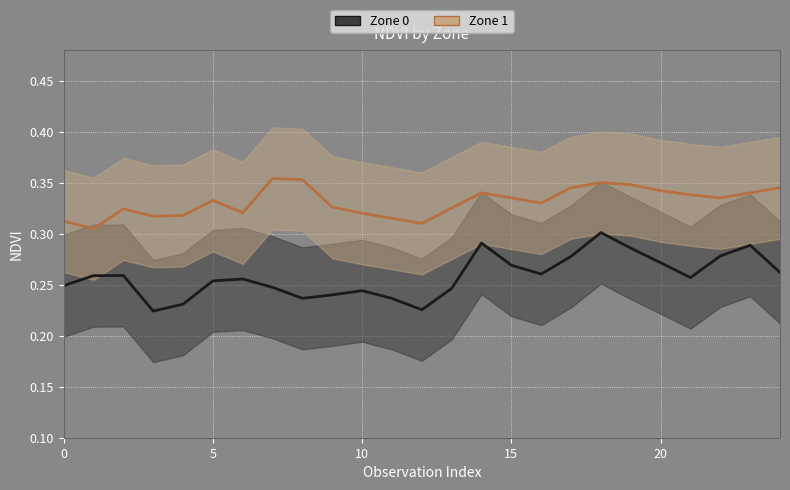

What is the value of the Zone 1 point at the 20th from the left?

0.3